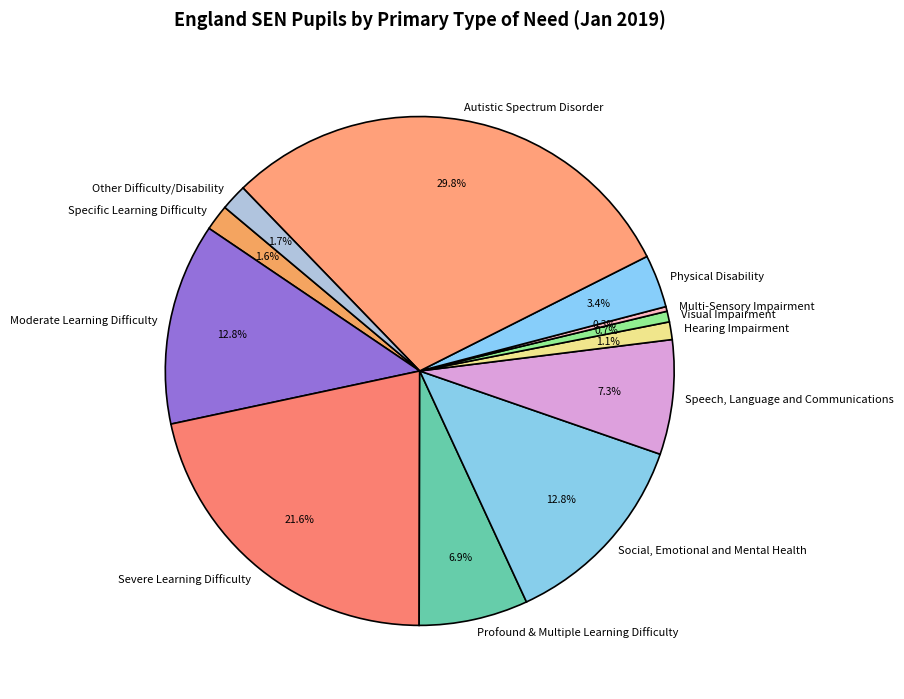

What is the largest slice in the pie chart?

Autistic Spectrum Disorder